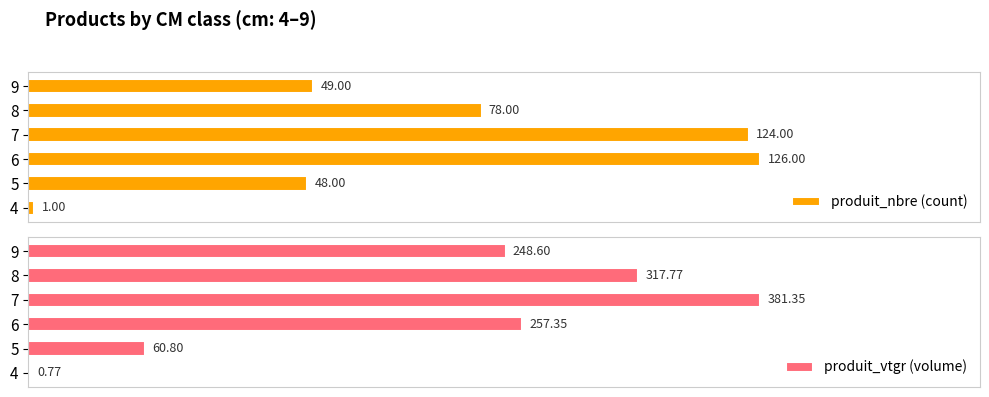

Which series has the widest spread of values?

produit_vtgr (volume)